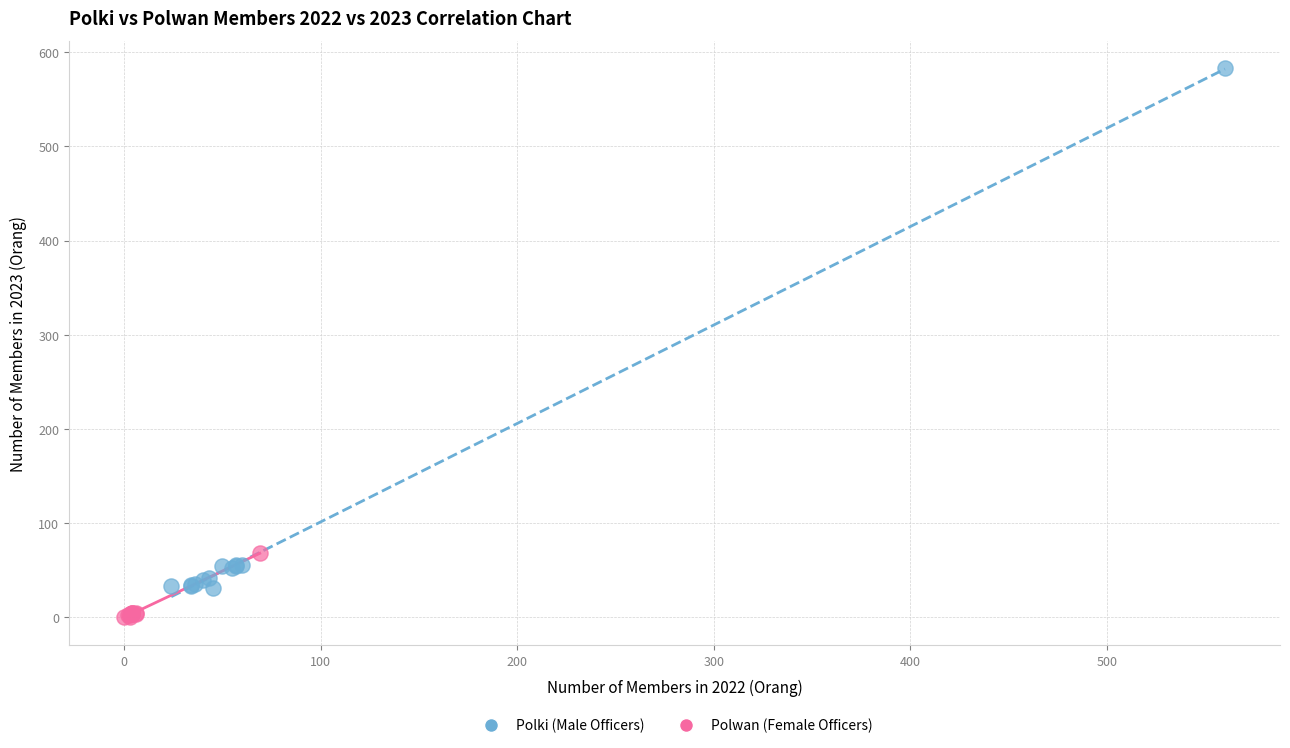

Which series reaches the maximum Y coordinate?

Polki (Male Officers)